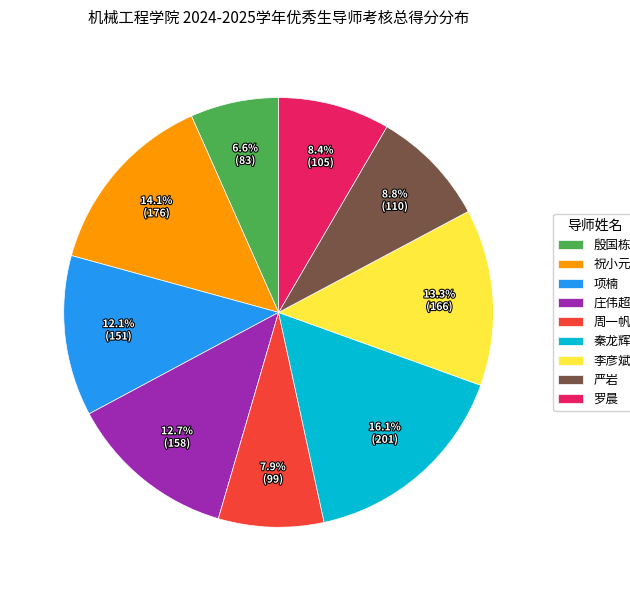

How many segments does this pie chart have?

9